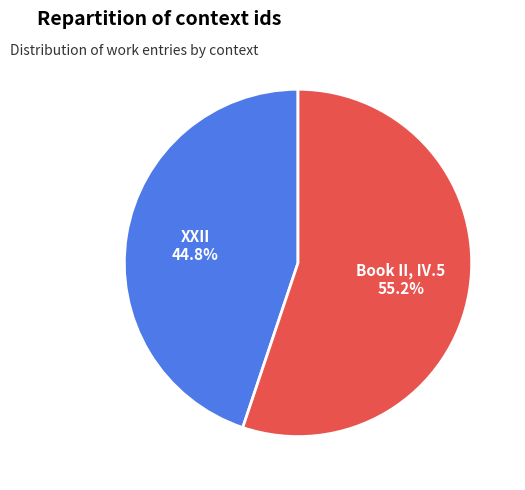

What percentage is NOT represented by XXII?

55.2%